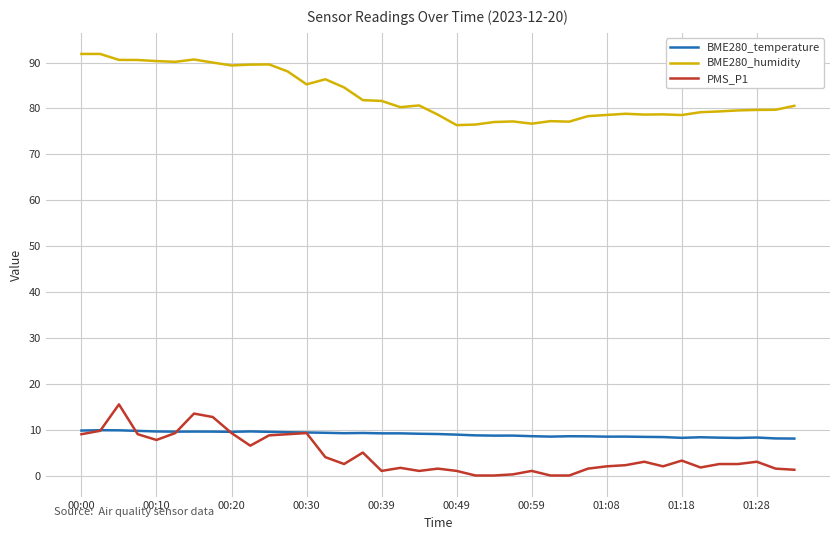

What is the difference between the maximum and second lowest values in the BME280_temperature series?

1.8